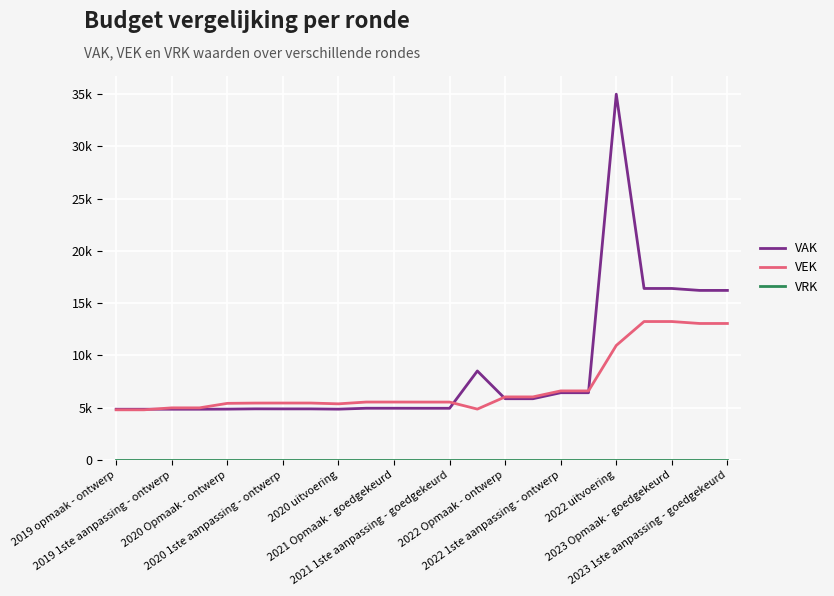

At which category is the sum across all series the highest?

2022 uitvoering